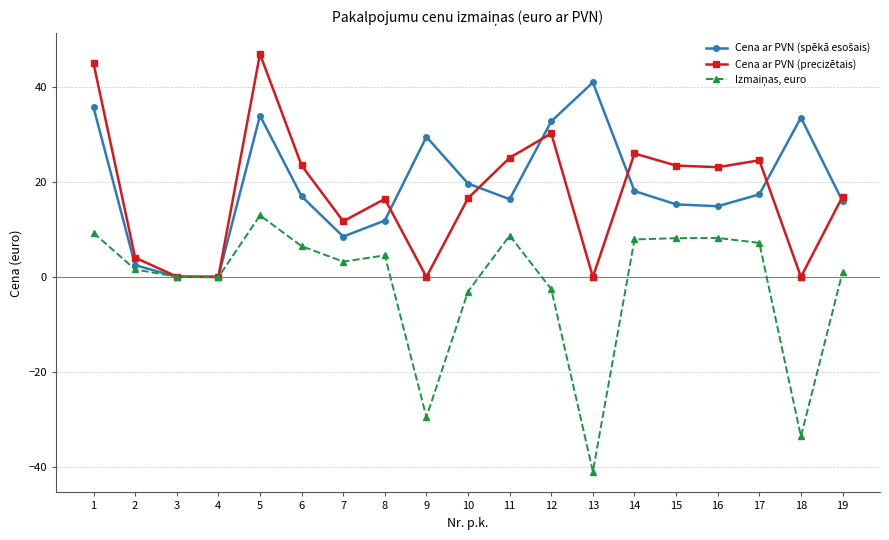

True or false: Cena ar PVN (precizētais) has more than 1 interior local peaks.

True